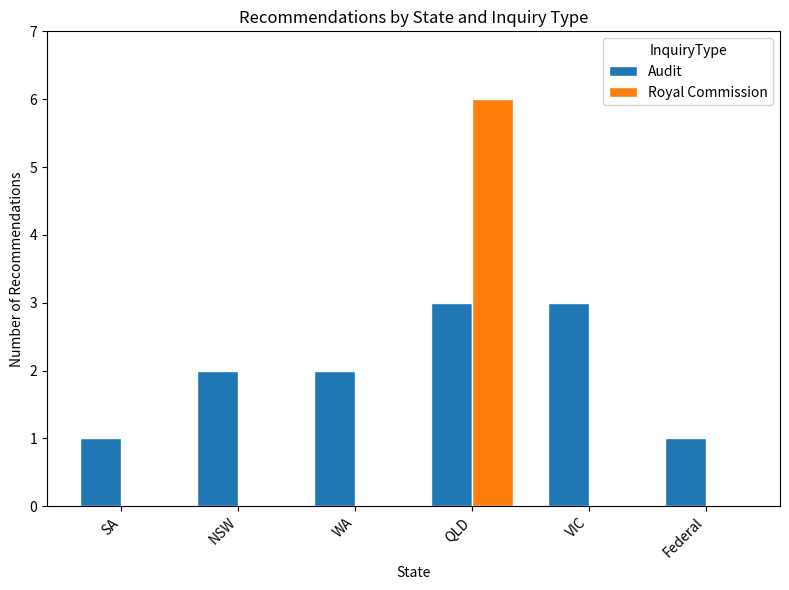

What is the greatest value displayed?

6